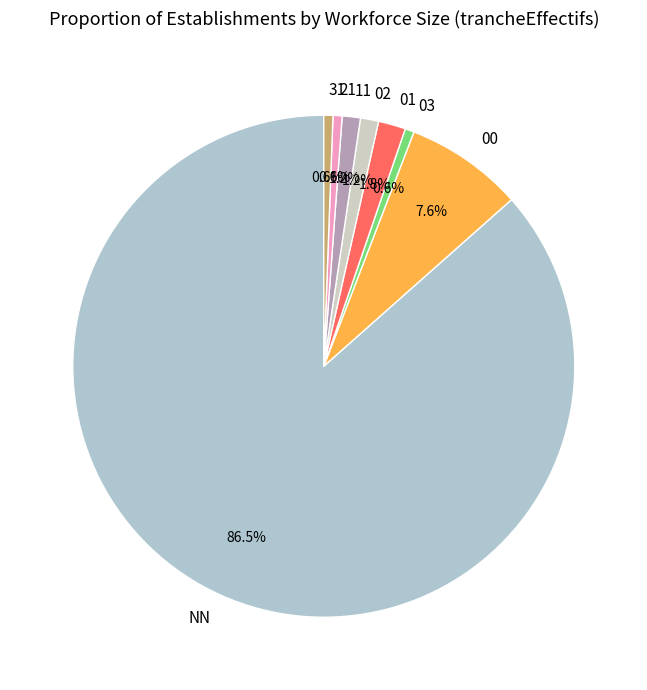

Which slice represents more than half of the pie?

NN